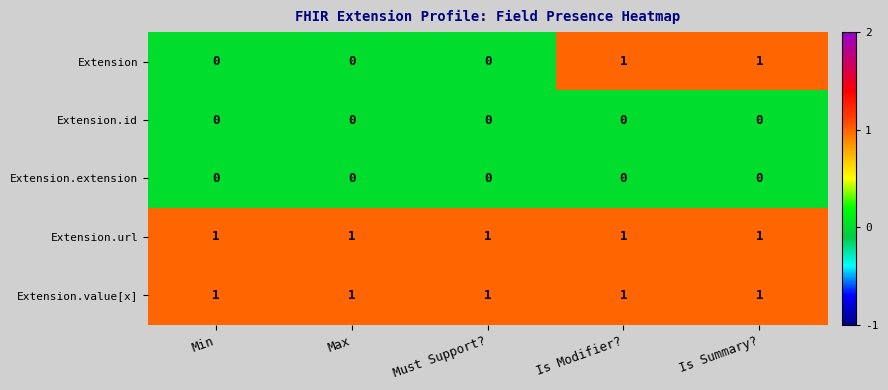

What is the spread (max minus min) of values at Max?

1